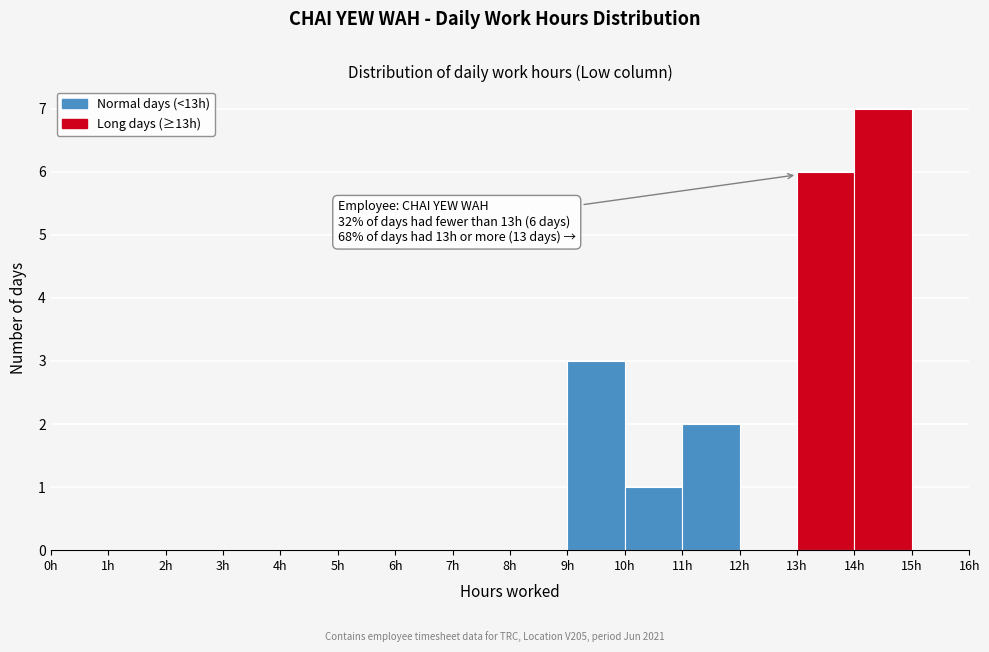

Over which range of the x-axis is the bar tallest?

14 to 15